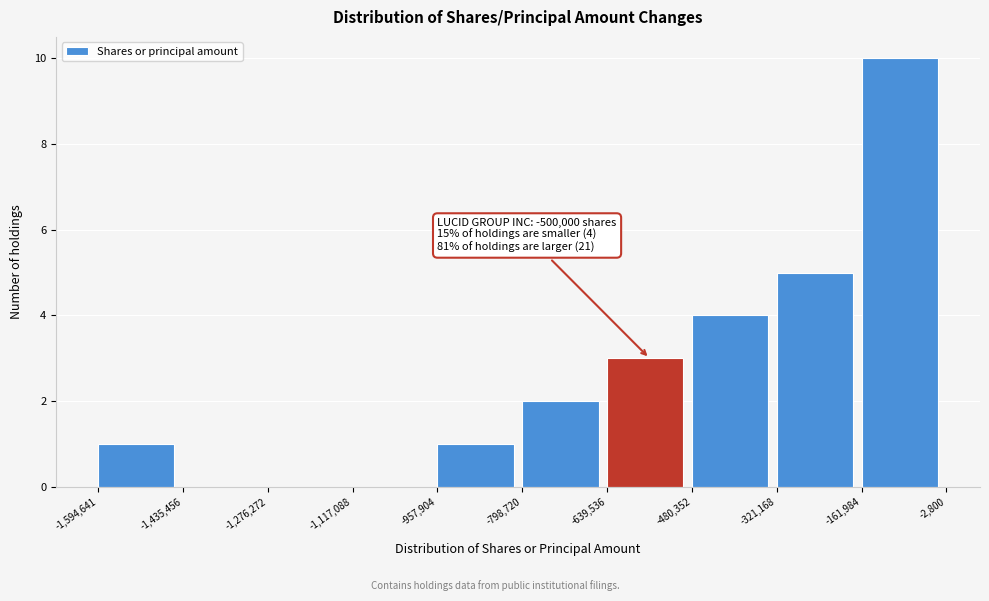

Over which range of the x-axis is the bar tallest?

-161,984 to -2,800